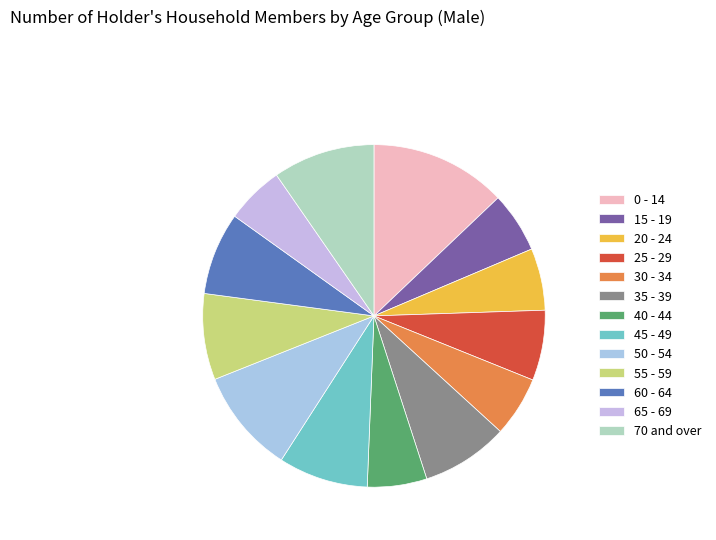

What is the change in value from 15 - 19 to 55 - 59?

+572.4